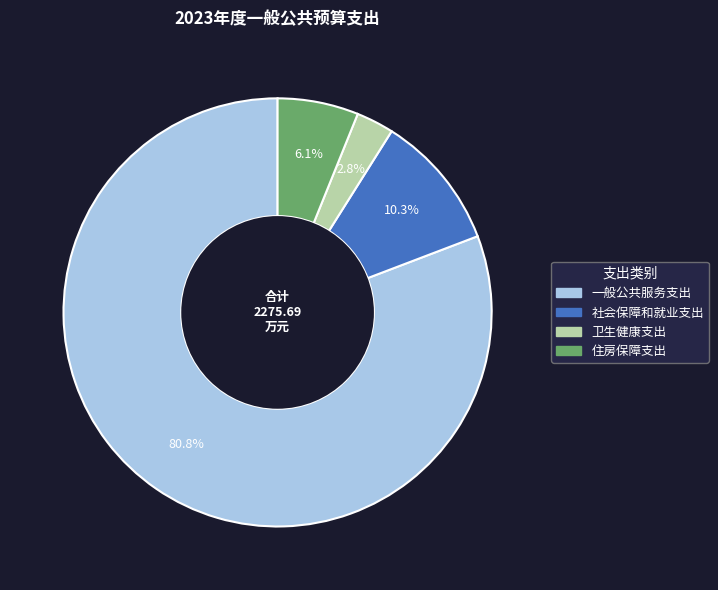

To the nearest percent, what percentage of the pie is 卫生健康支出?

3%